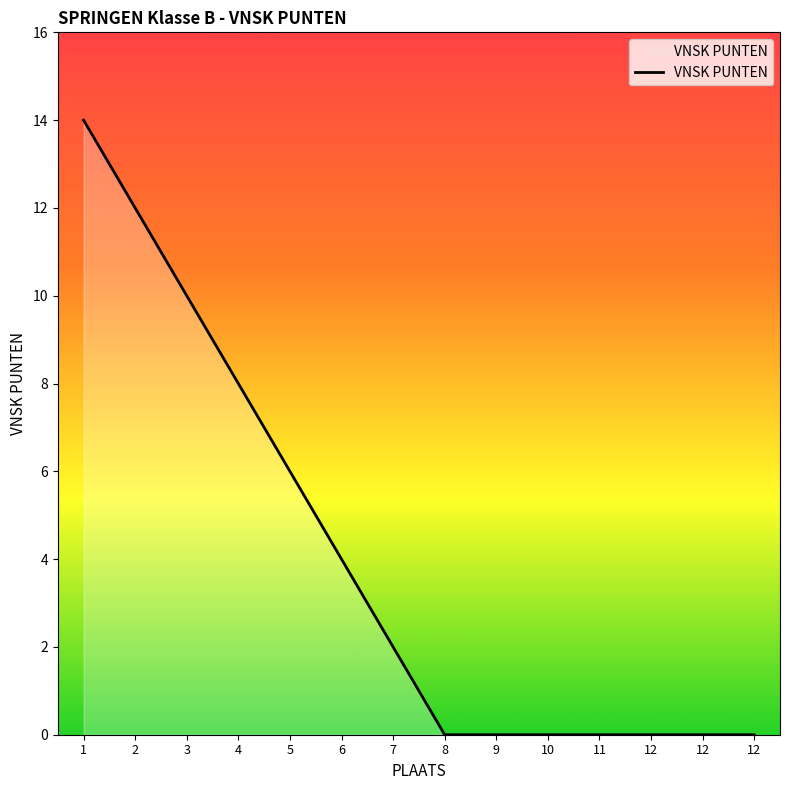

What is the difference between the values at 7 and 9?

2